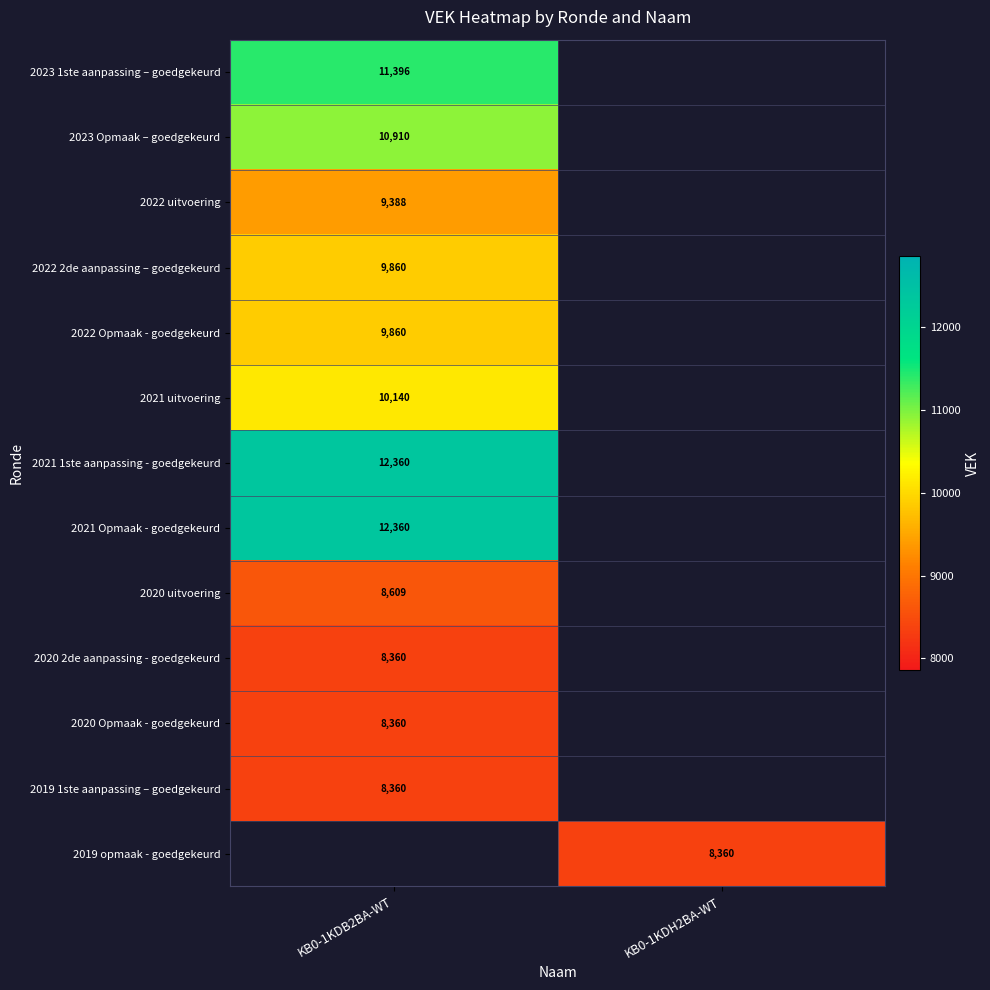

The 2021 1ste aanpassing - goedgekeurd series shows 12360 at KB0-1KDB2BA-WT. True or false?

True